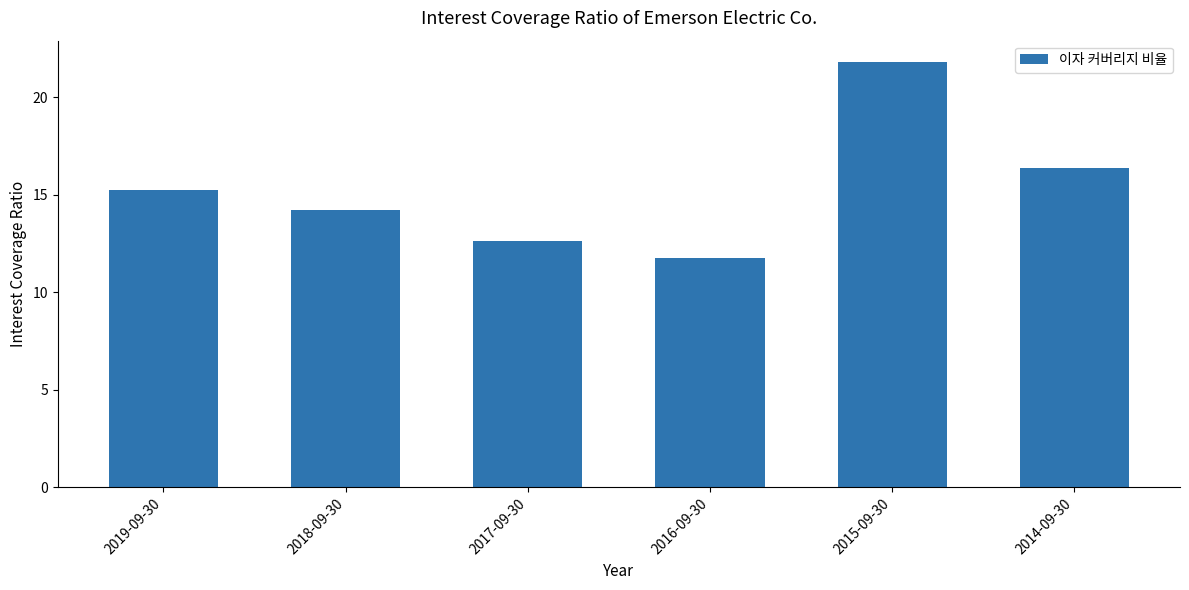

What is the smallest value displayed?

11.8